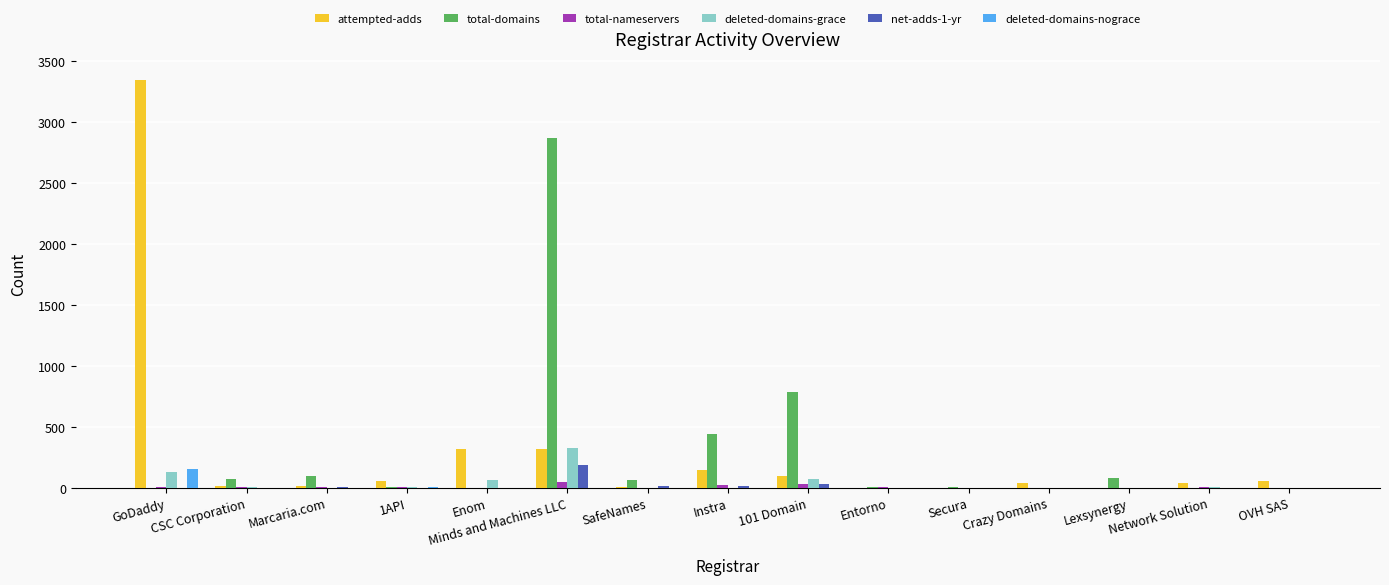

What is the greatest value displayed?

3344